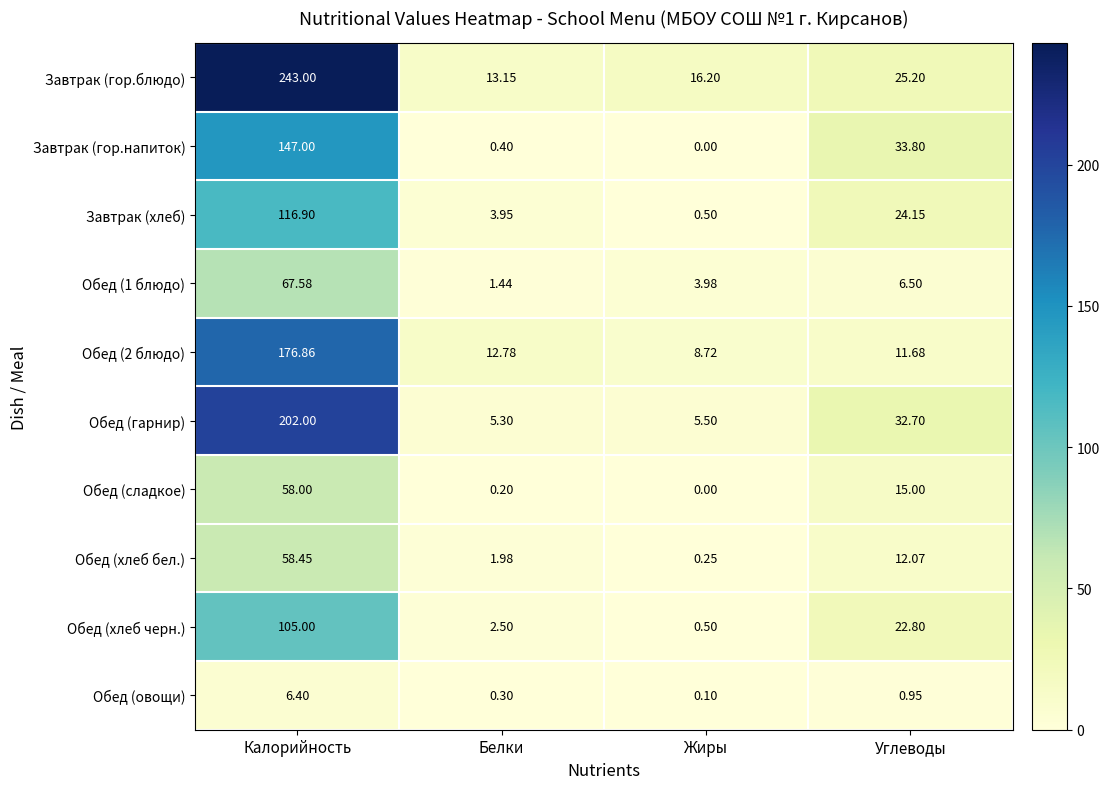

At which label does Обед (2 блюдо) first exceed 12?

Калорийность